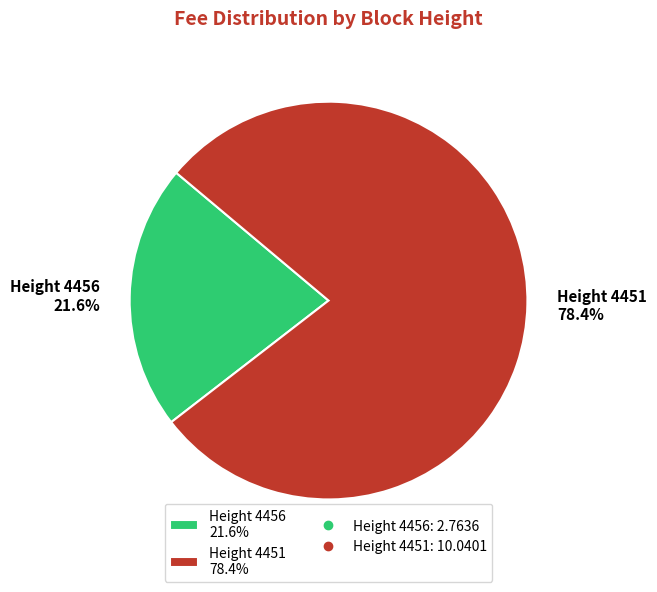

Which slice represents more than half of the pie?

Height 4451 78.4%